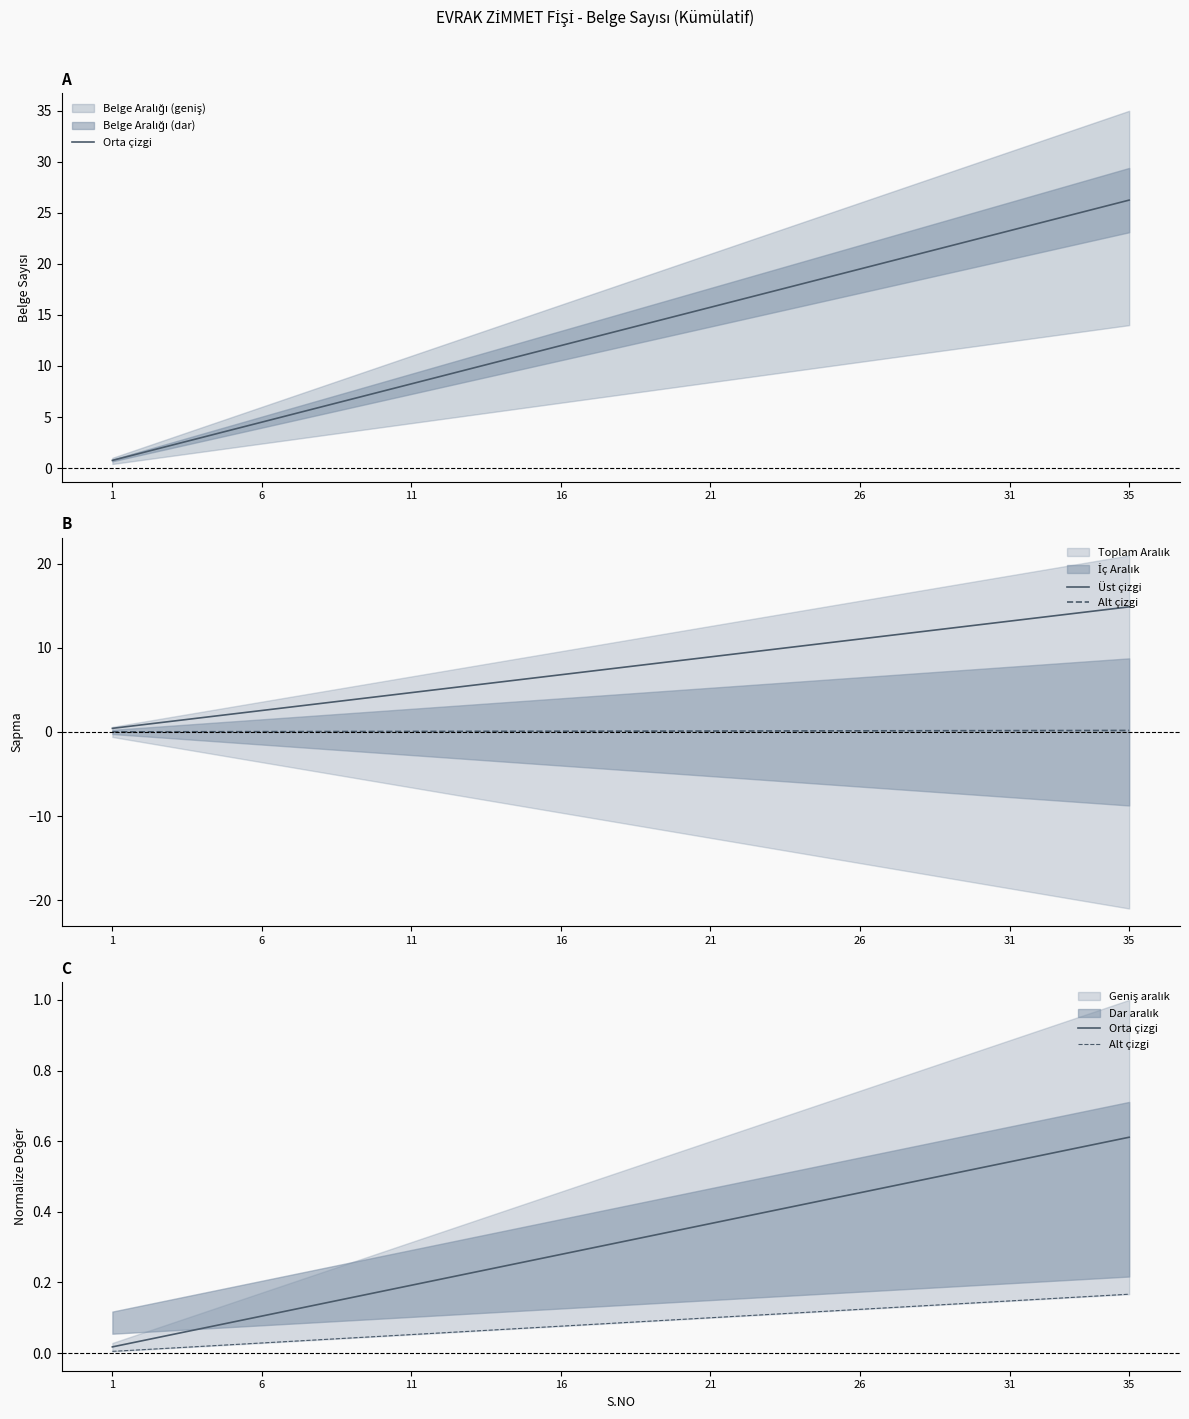

True or false: Orta çizgi and Alt çizgi intersect in this chart.

False